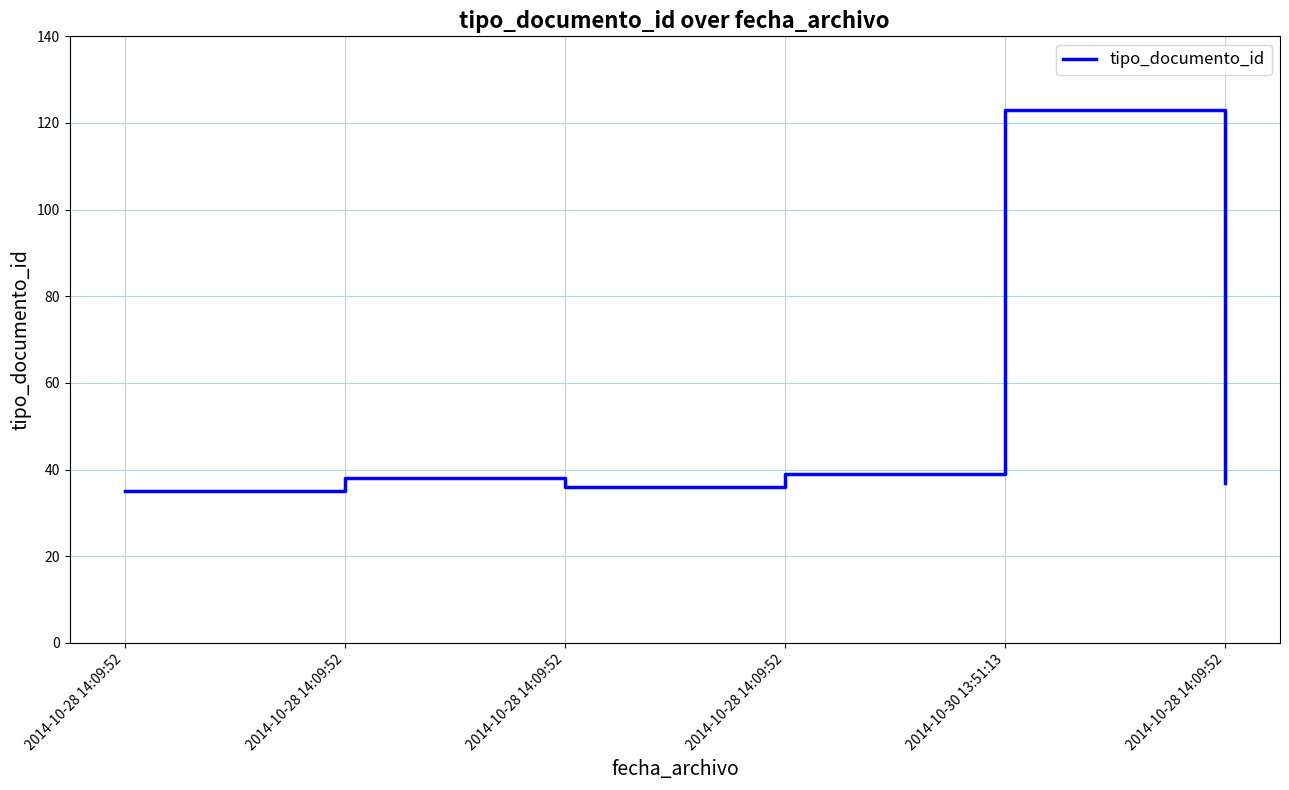

Does the chart display data point markers on the line(s)?

No